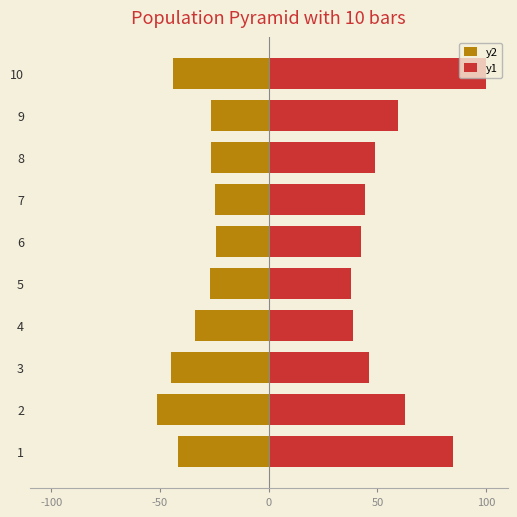

Where does the y2 series first go above -27?

6